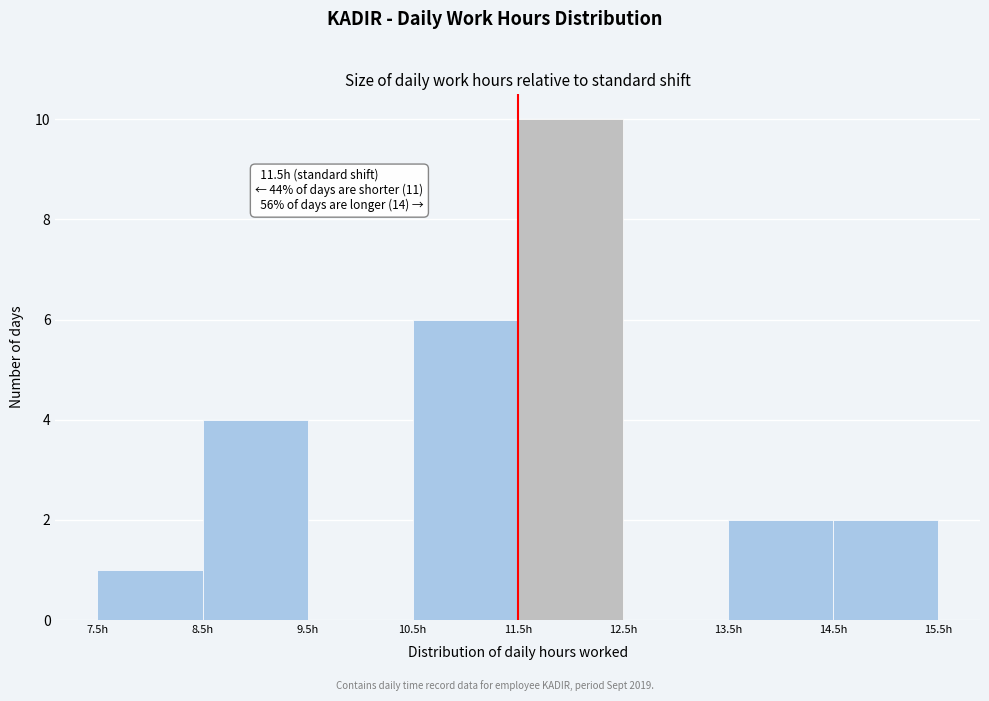

Over which range of the x-axis is the bar tallest?

11.5 to 12.5